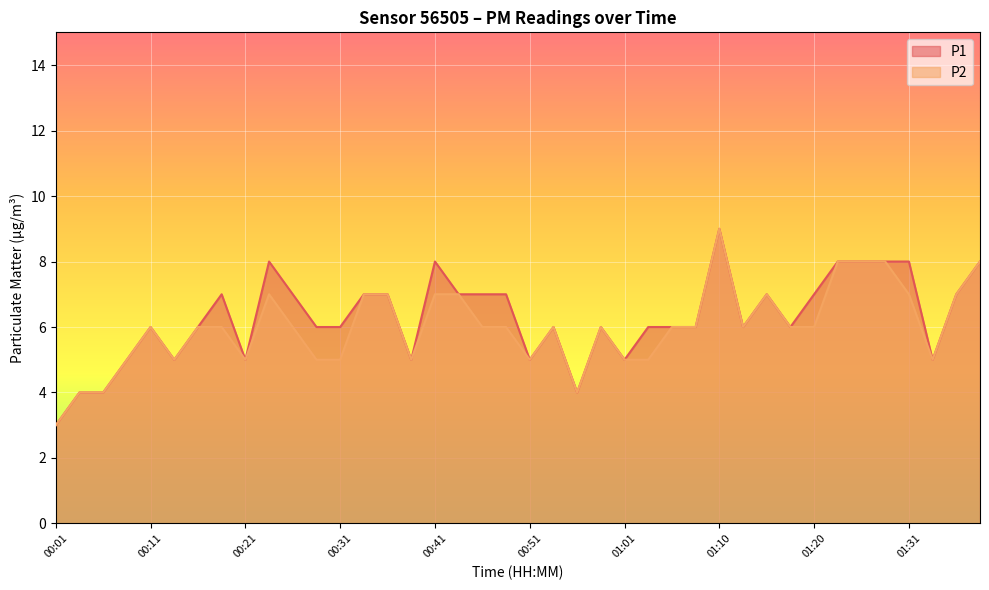

Which series has the largest range (max minus min)?

P1